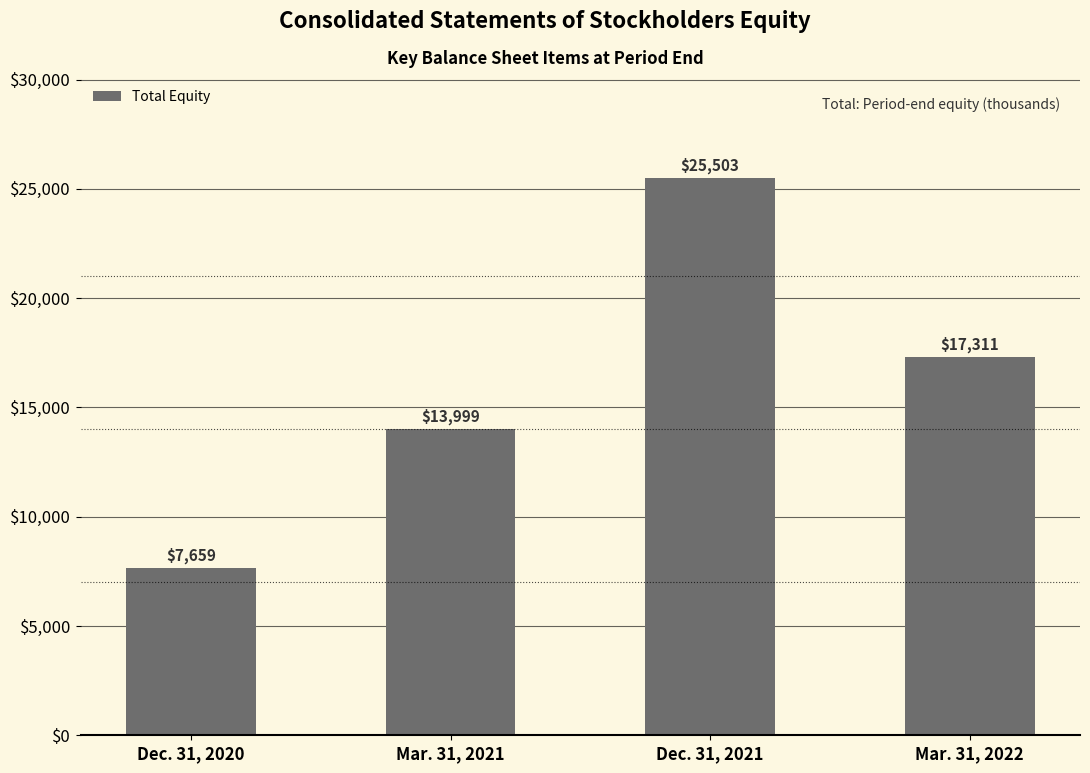

Reading right to left, extract all data points from this chart.

Mar. 31, 2022=17311	Dec. 31, 2021=25503	Mar. 31, 2021=13999	Dec. 31, 2020=7659